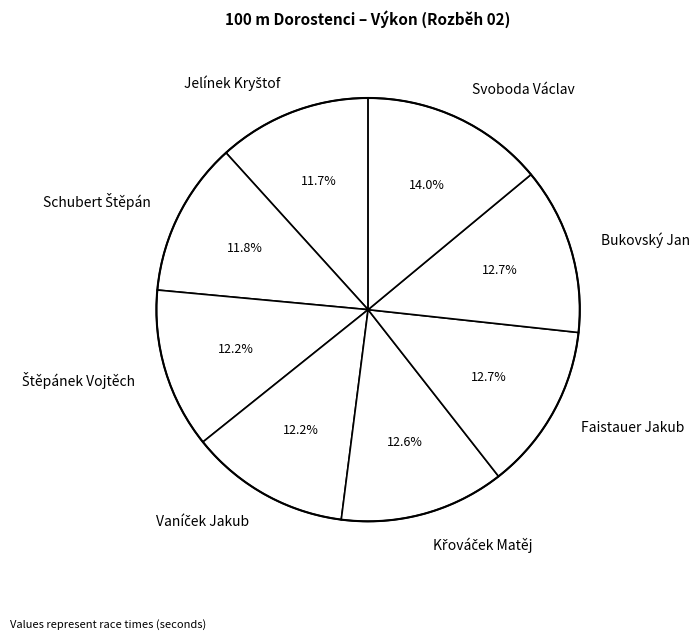

Count the number of slices in the pie.

8